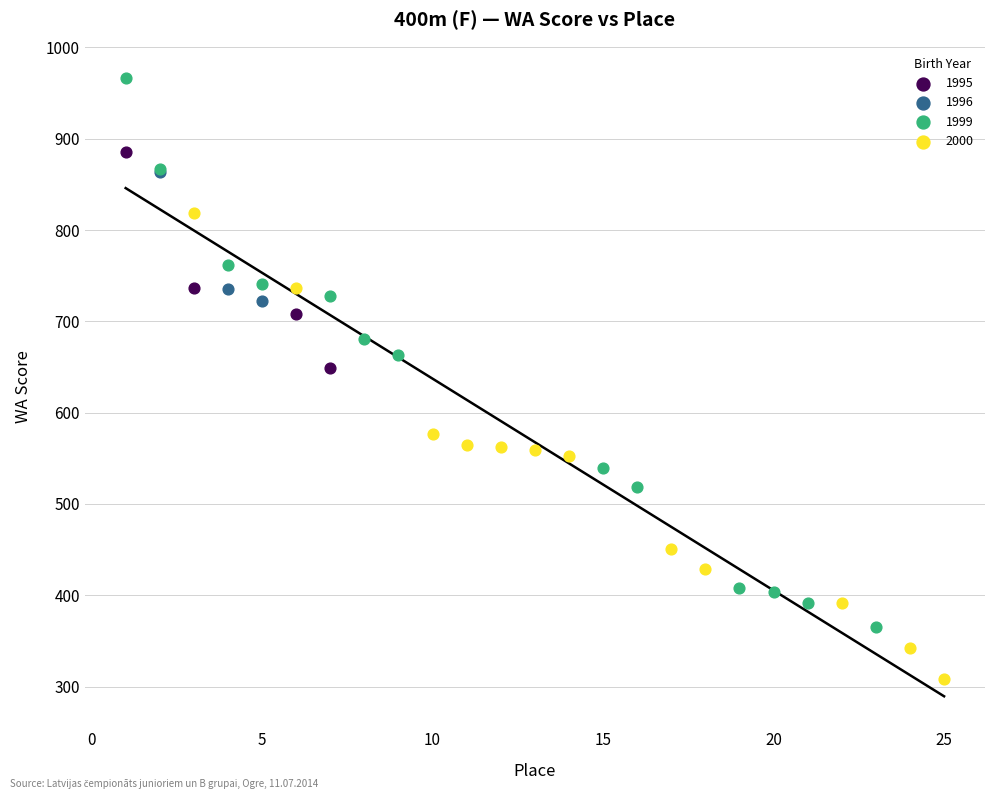

Which series has the widest spread of Y values?

1999